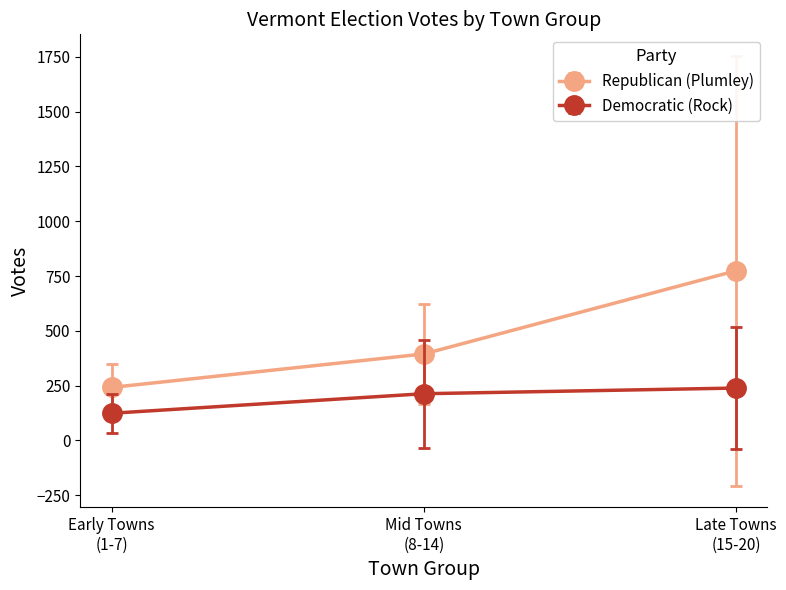

Rank the series by their maximum value, from highest to lowest.

Republican (Plumley), Democratic (Rock)